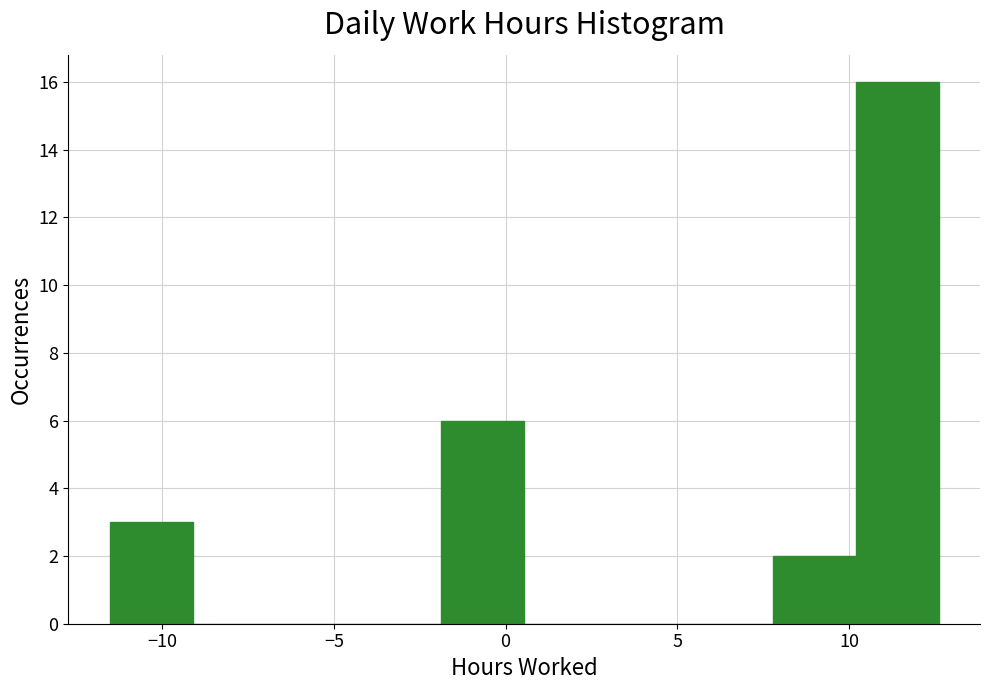

How tall is the bar that spans 10.0 to 12.5 on the x-axis? Neither the bar edges nor the heights are printed on the chart, so give them approximately, as read against the axes.

16